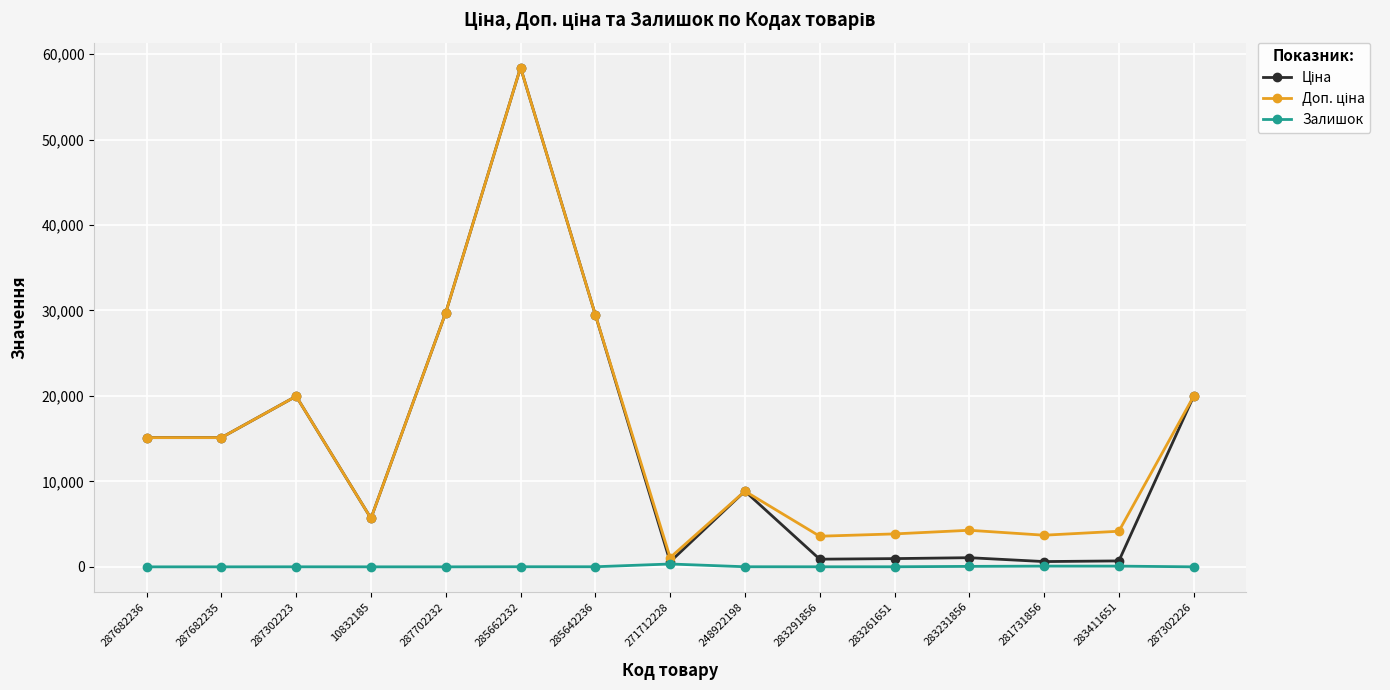

Count the number of data series in this chart.

3